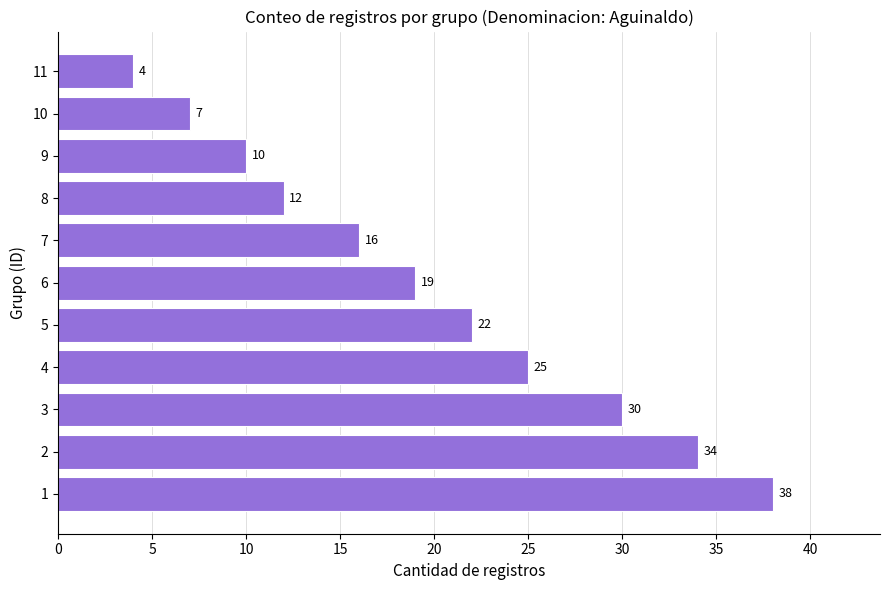

What is the change in value from 3 to 7?

-14